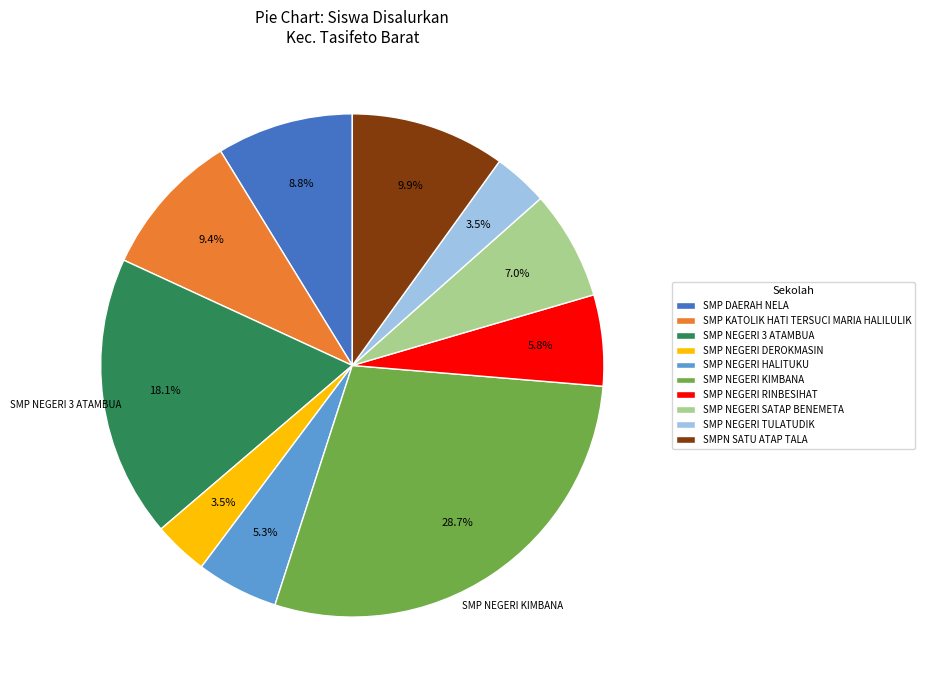

To the nearest percent, what is the average slice percentage?

10%